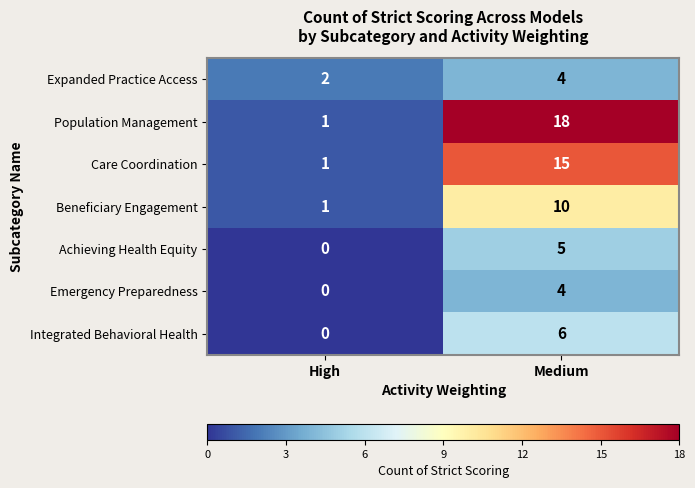

Which series has the largest range (max minus min)?

Population Management